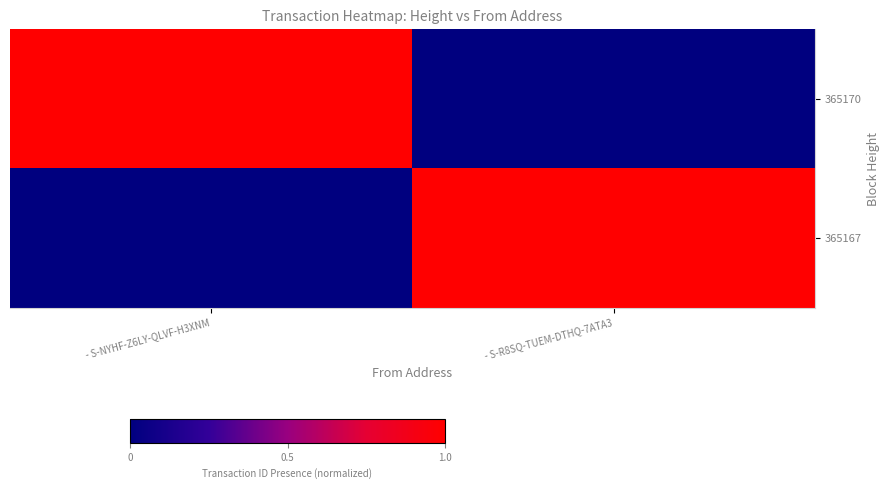

At - S-NYHF-Z6LY-QLVF-H3XNM, list the series in order from smallest to largest.

365167, 365170